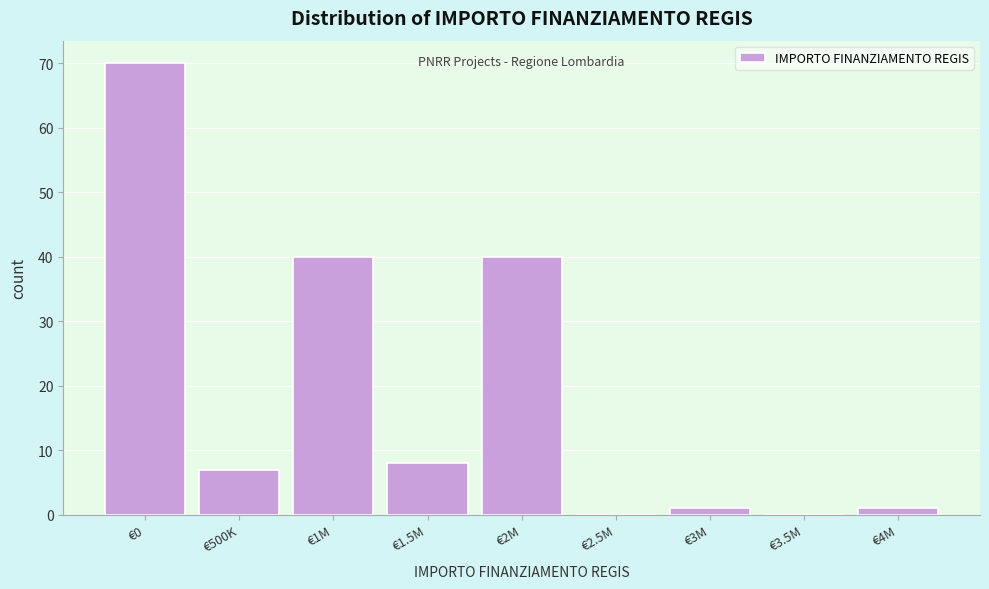

Reading left to right, list all the values displayed in this chart.

€0=70	€500K=7	€1M=40	€1.5M=8	€2M=40	€2.5M=0	€3M=1	€3.5M=0	€4M=1